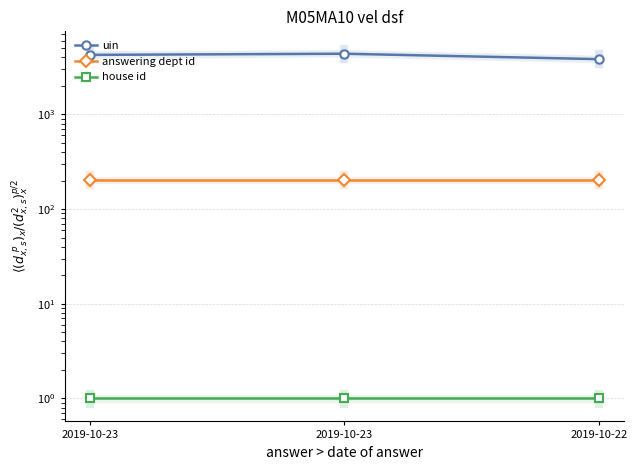

Rank the series at 2019-10-23 from lowest to highest value.

house id, answering dept id, uin